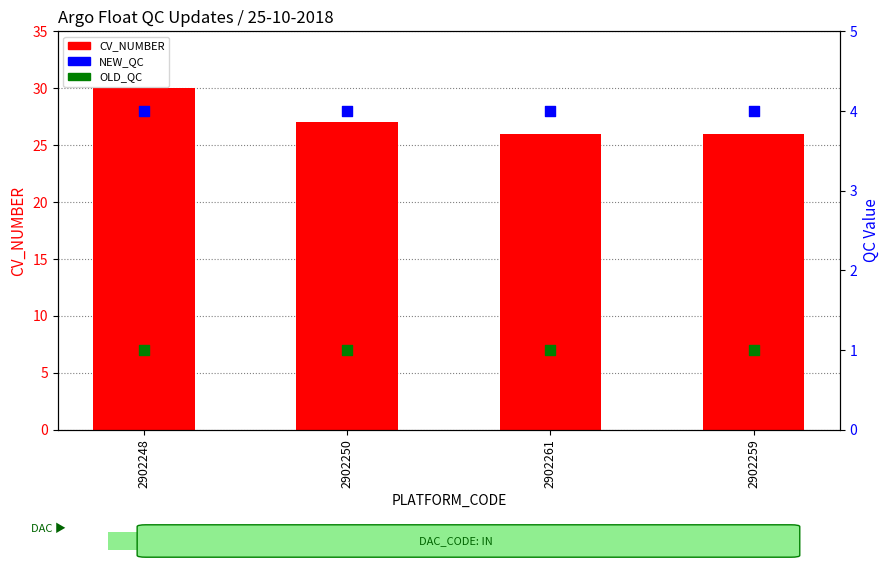

Which series reaches the maximum Y coordinate?

CV_NUMBER